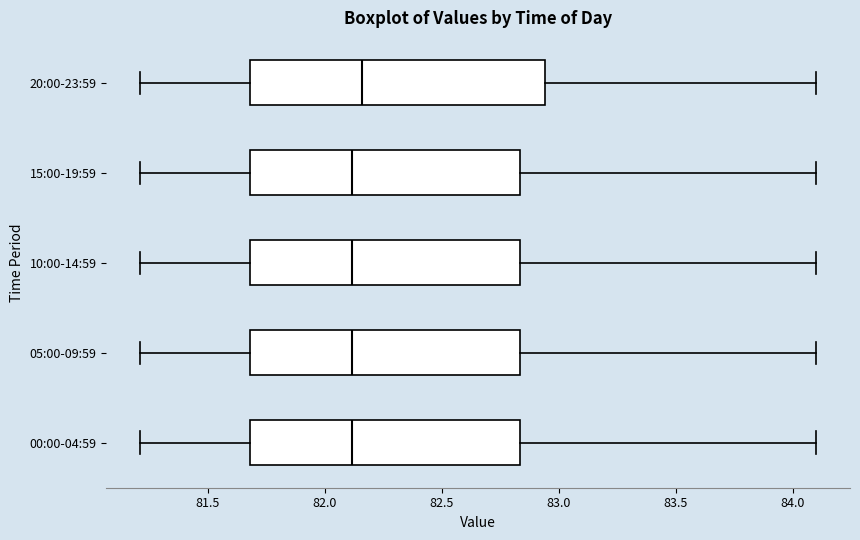

Where is the left edge of the box for 15:00-19:59 on the x-axis? The values are not printed on the chart, so give them approximately, as read against the axis.

81.70